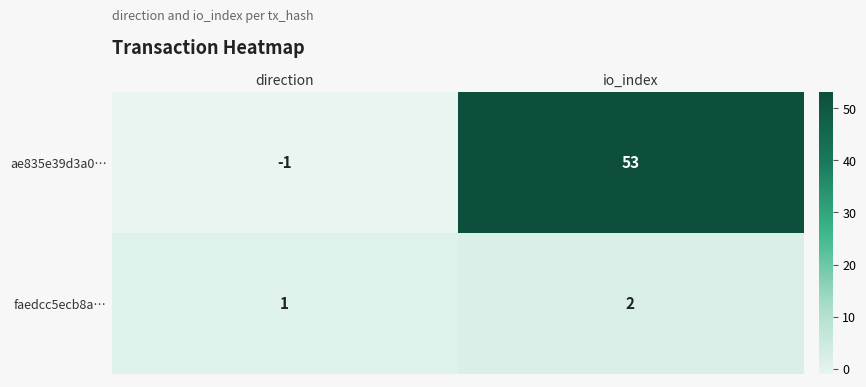

What is the difference between the highest and lowest values at direction?

2